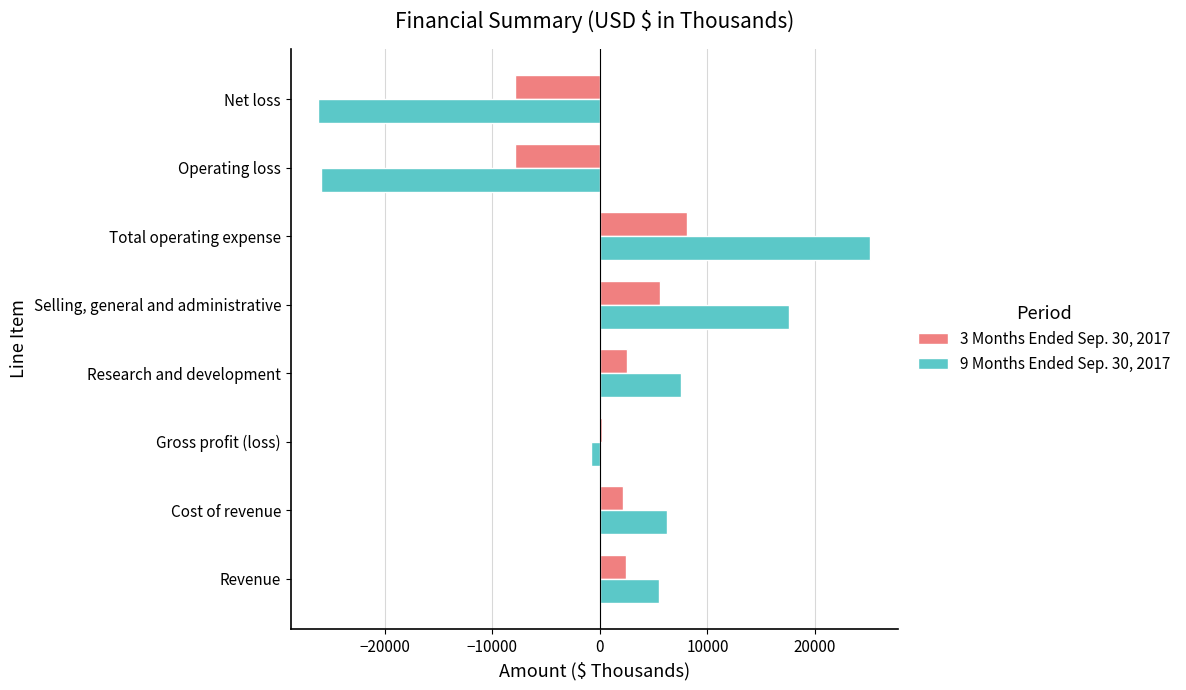

At which label is 9 Months Ended Sep. 30, 2017 closest to -520?

Gross profit (loss)